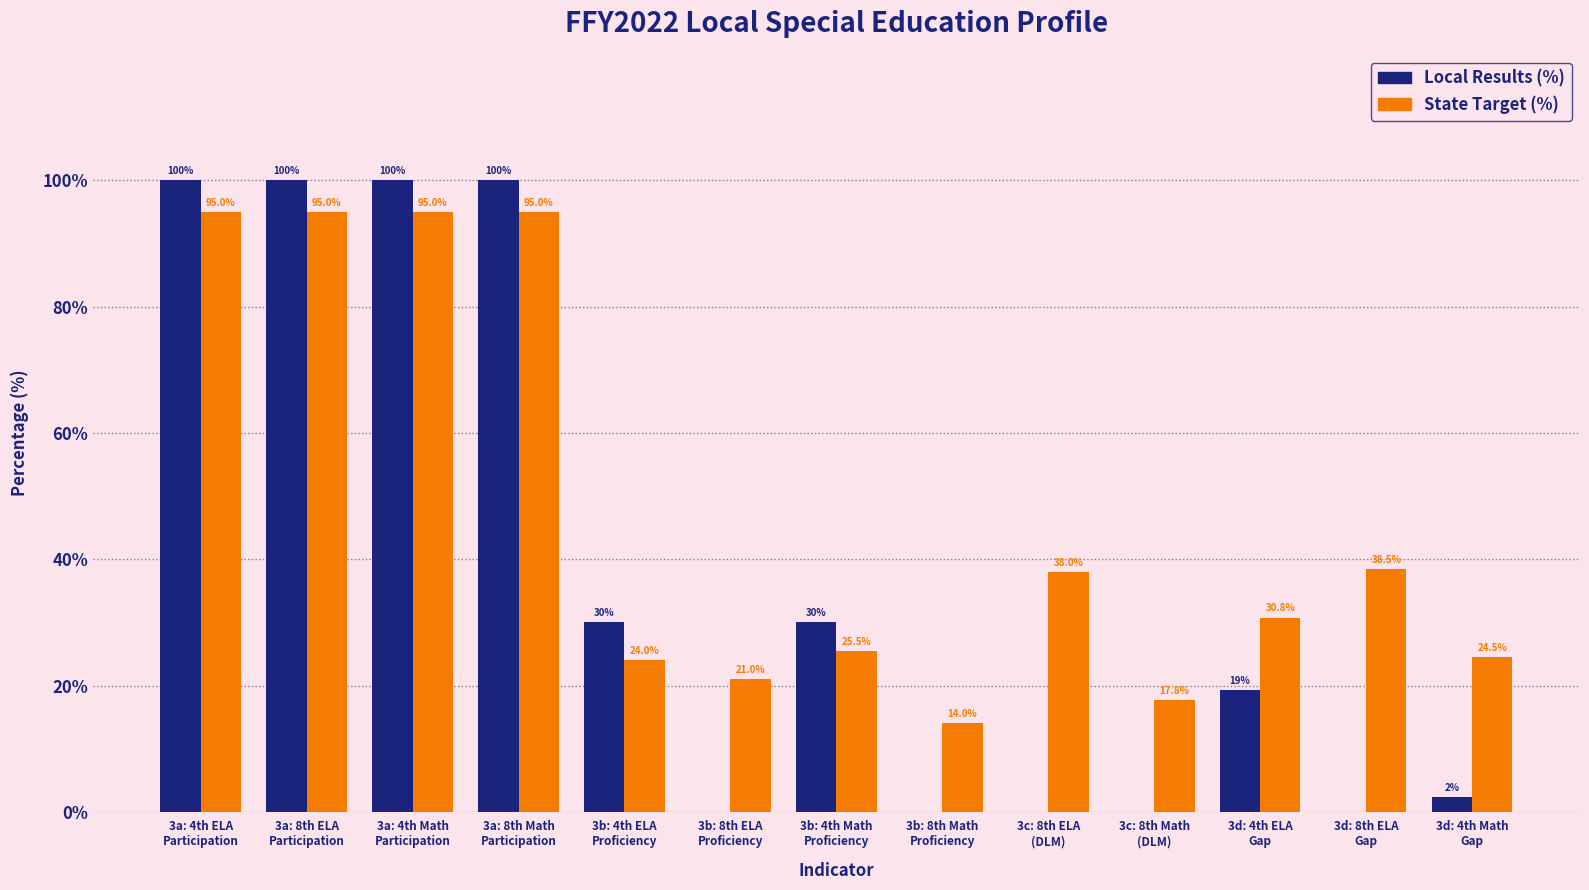

Where does the State Target (%) series first go above 30?

3a: 4th ELA
Participation